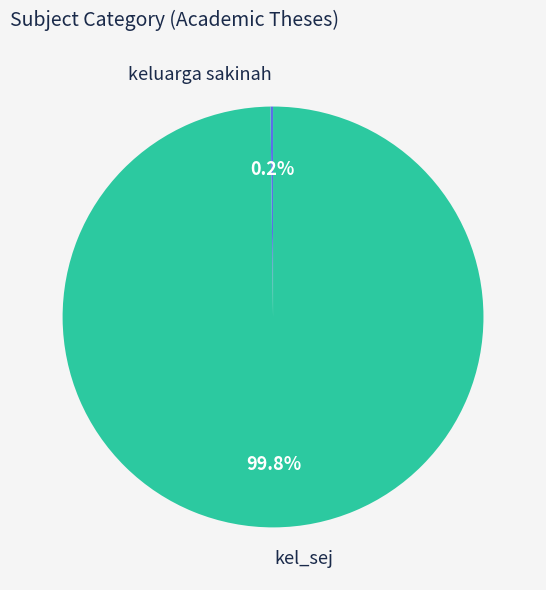

Does any single category account for the majority?

Yes